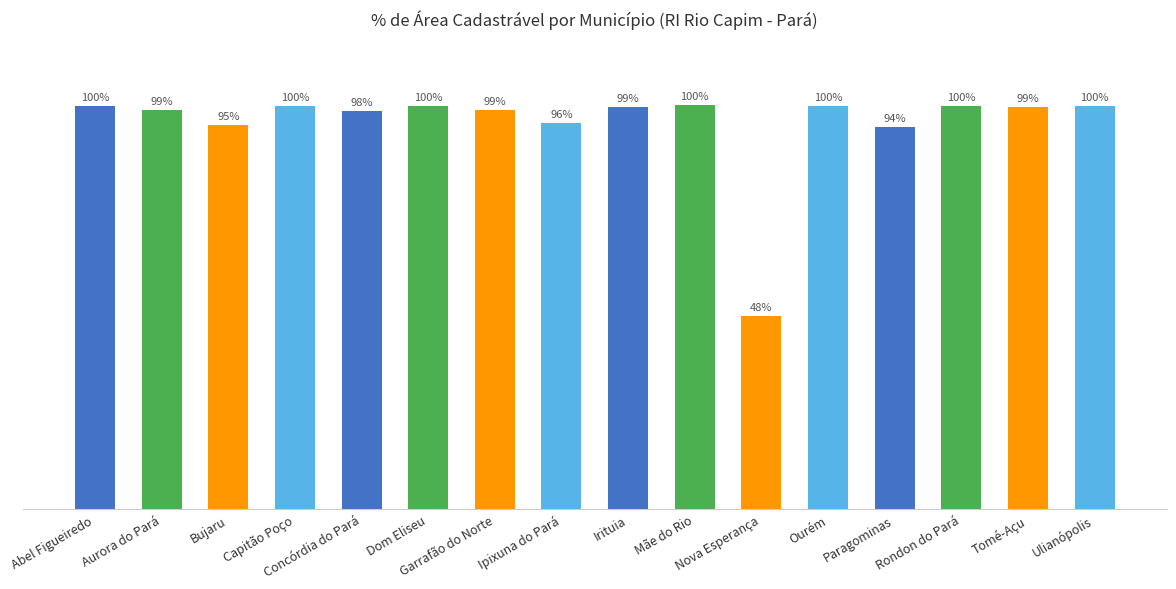

Does the chart contain any negative values?

No